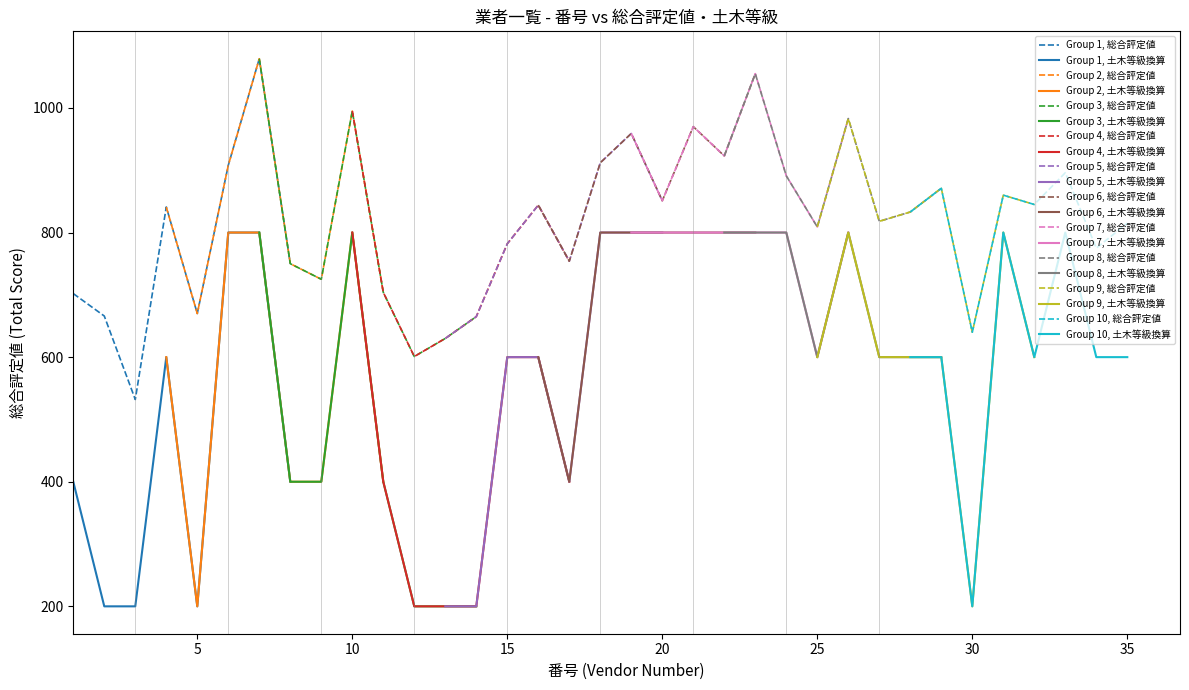

True or false: Group 1, 土木等級換算 and Group 1, 総合評定値 intersect in this chart.

False